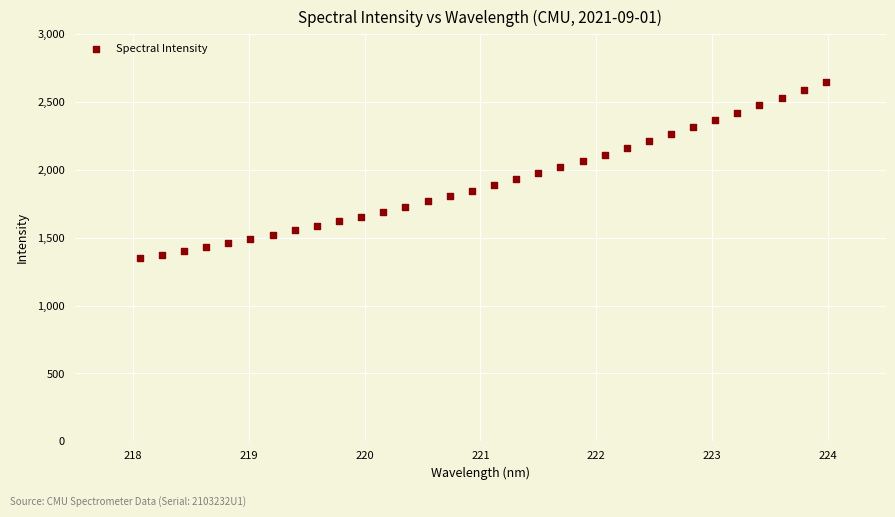

What is the range of X values (max minus min)?

5.9